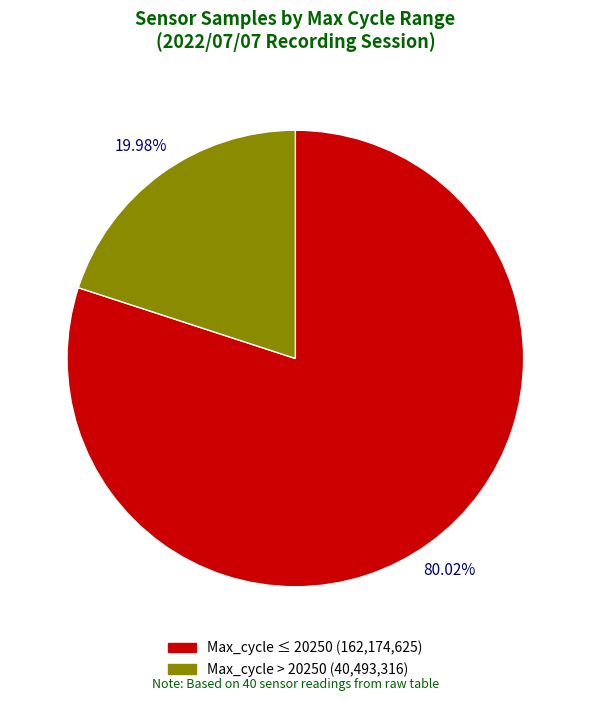

Does any single category account for the majority?

Yes